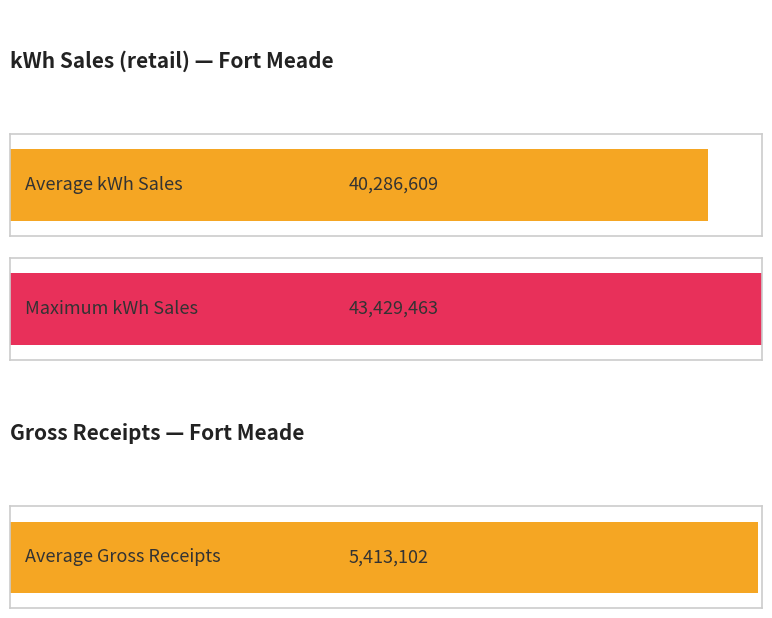

Which series has the largest range (max minus min)?

kWh Sales (retail)